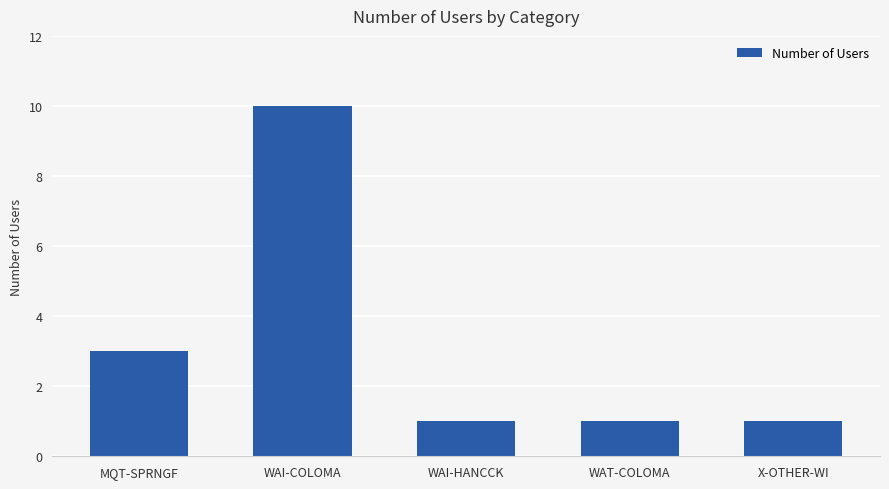

What is the label of the 2nd bar from the left?

WAI-COLOMA